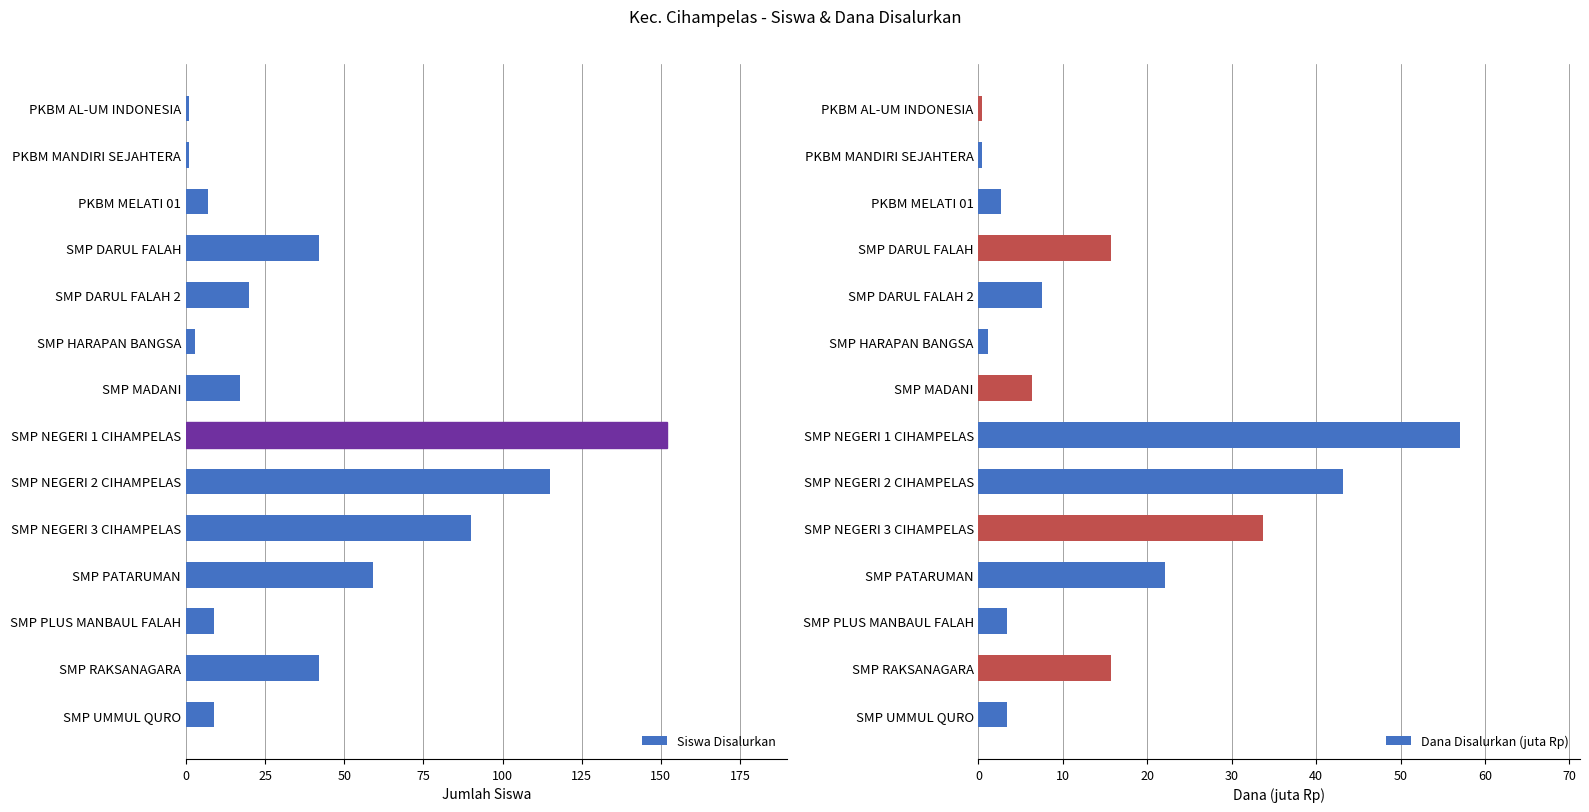

What is the difference between the maximum and minimum values in the Siswa Disalurkan series?

151